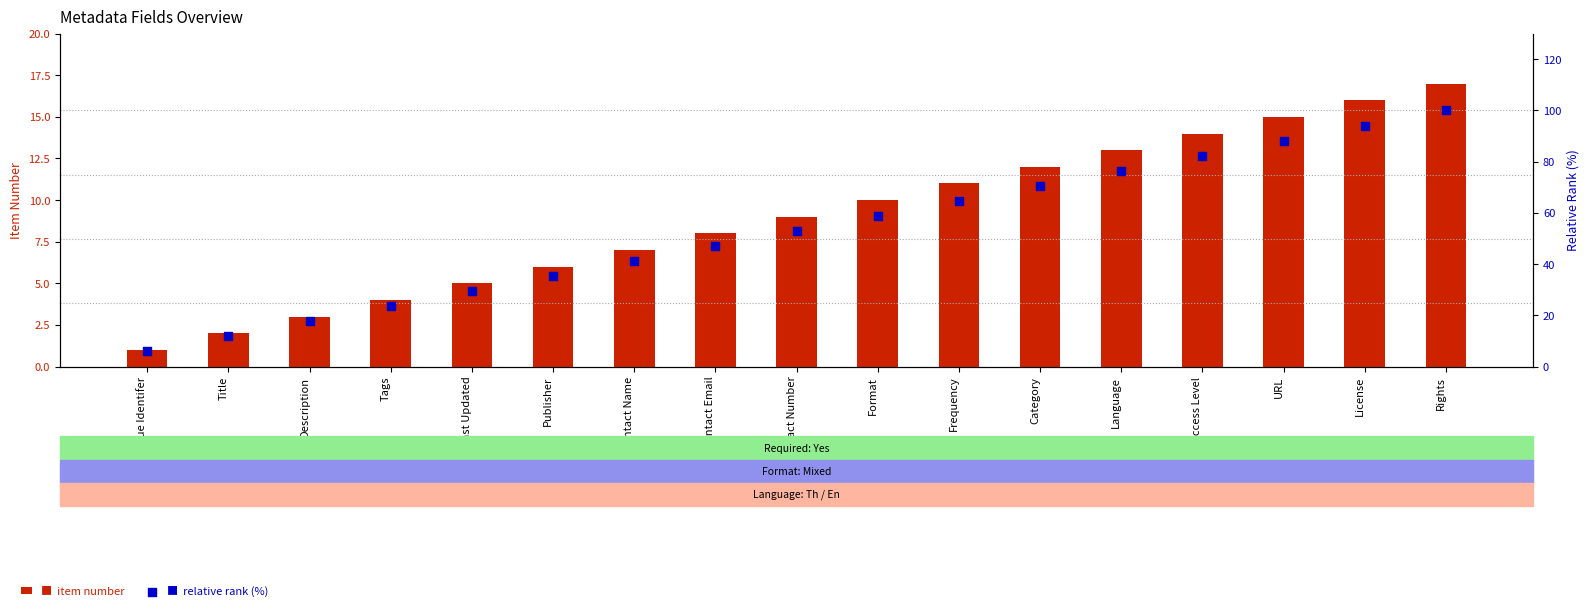

Which series contains the highest Y value?

Relative Rank (%)